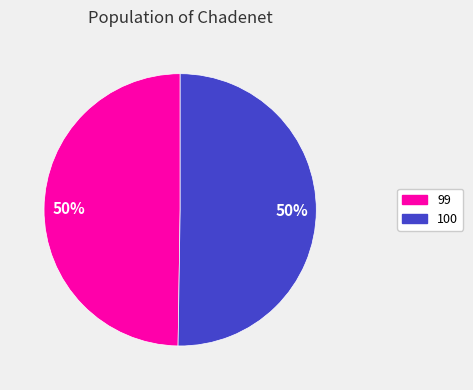

What percentage is the 99 slice, to the nearest percent?

50%